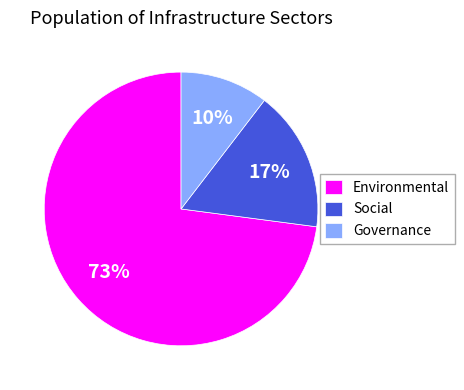

Which has a higher value, Governance or Social?

Social